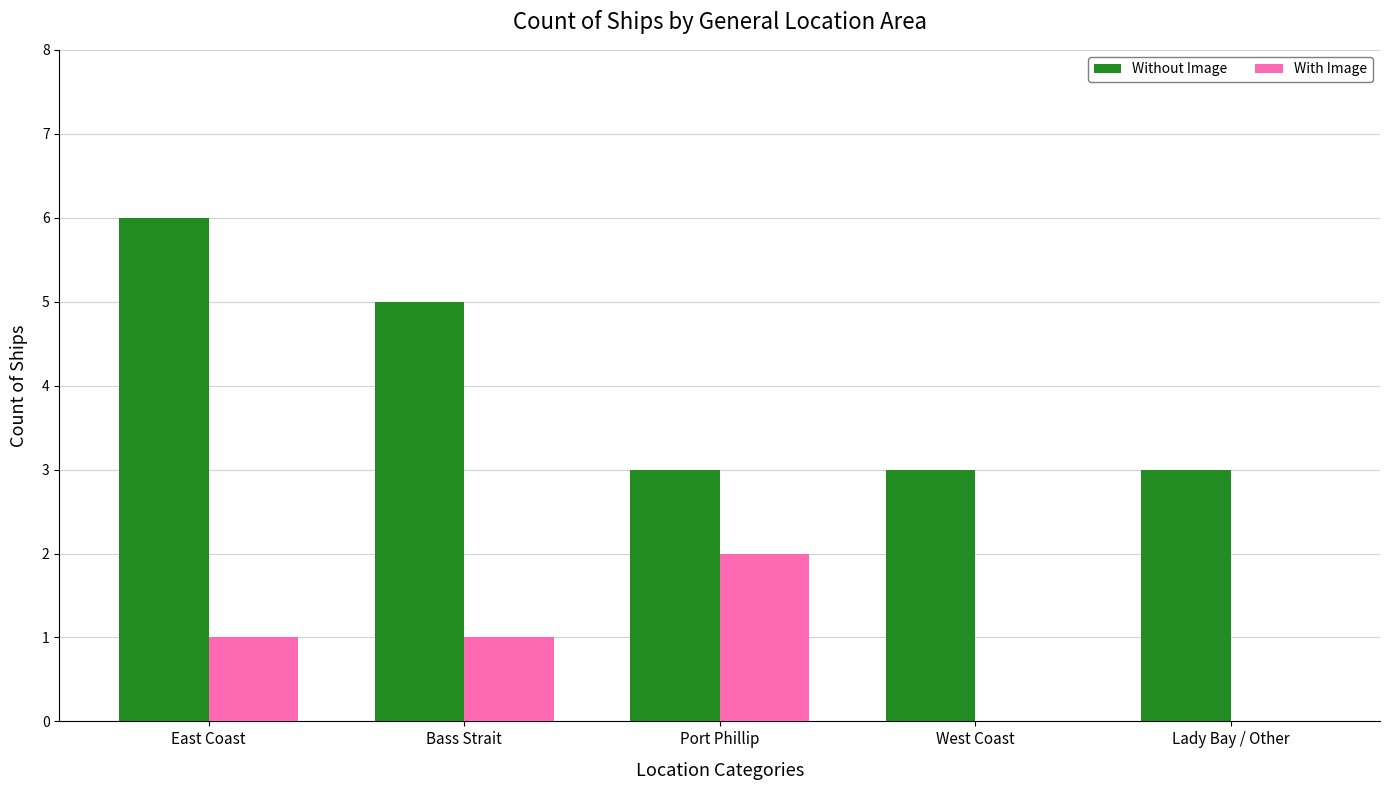

At which category does the chart reach its peak across all series?

East Coast